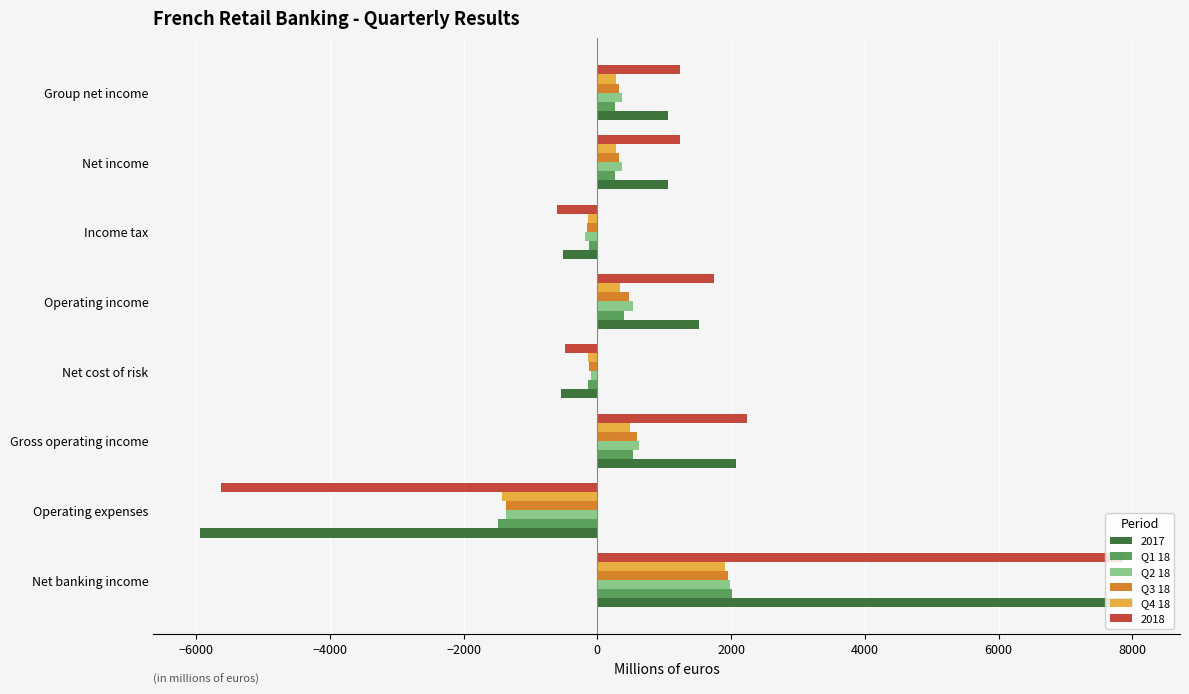

Which category has the lowest value in the Q3 18 series?

Operating expenses